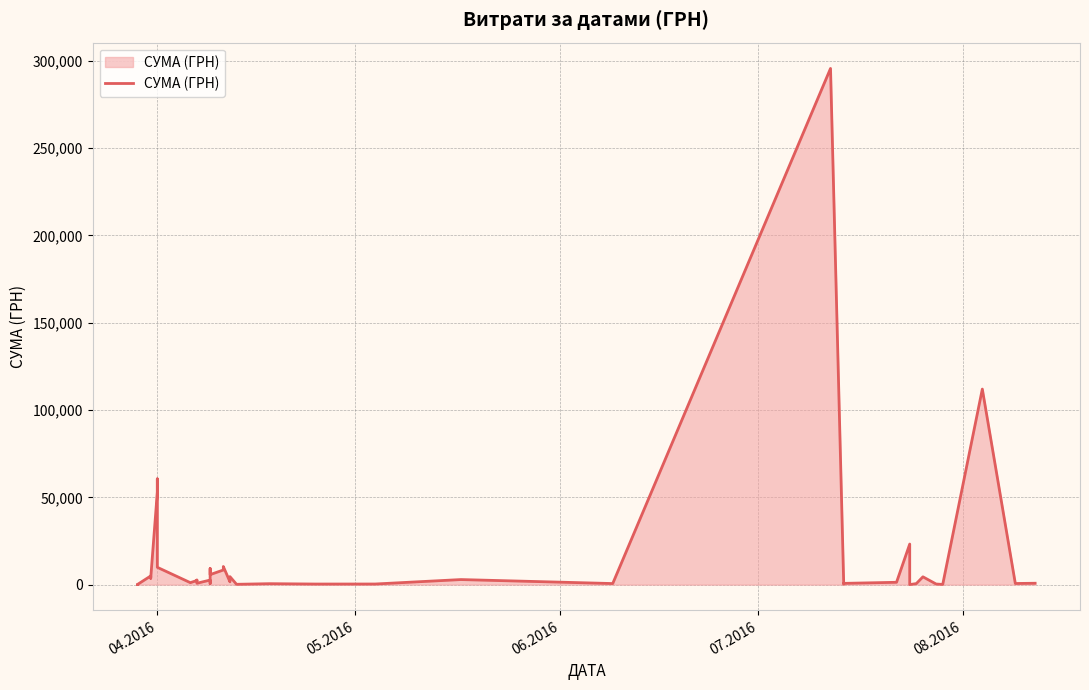

What is the value of the 29th point from the left?

200.8